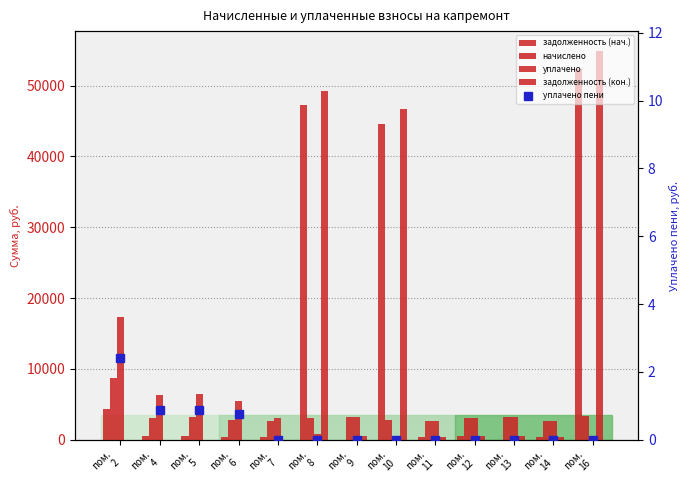

What is the difference between the задолженность (кон.) values at пом.
11 and пом.
6?

436.3